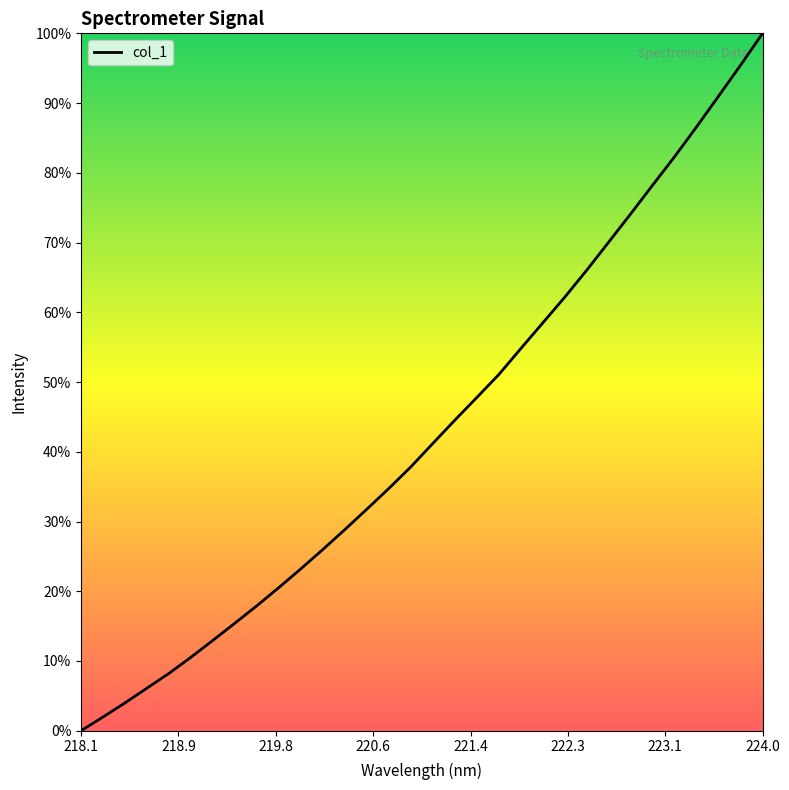

What is the maximum value shown in the chart?

100.0